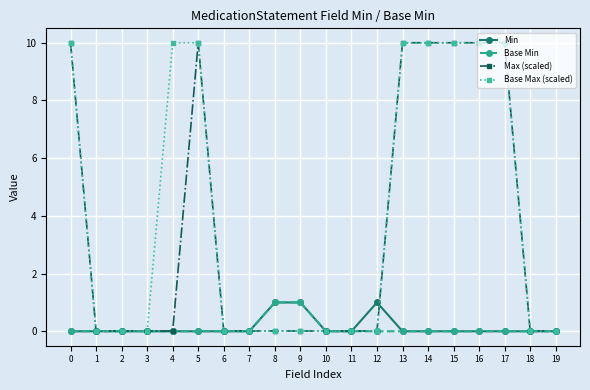

The Max (scaled) series shows 4.7 at 14. True or false?

False